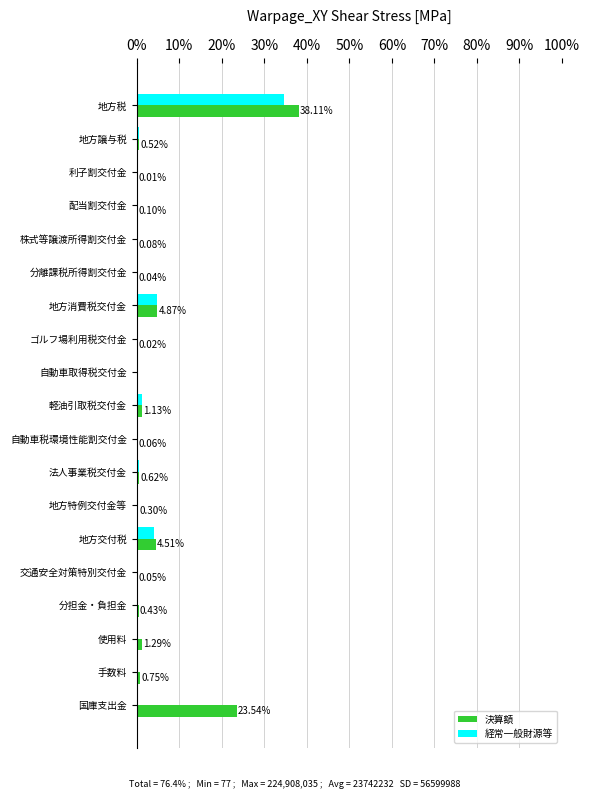

What is the highest value of the 経常一般財源等 series?

34.6